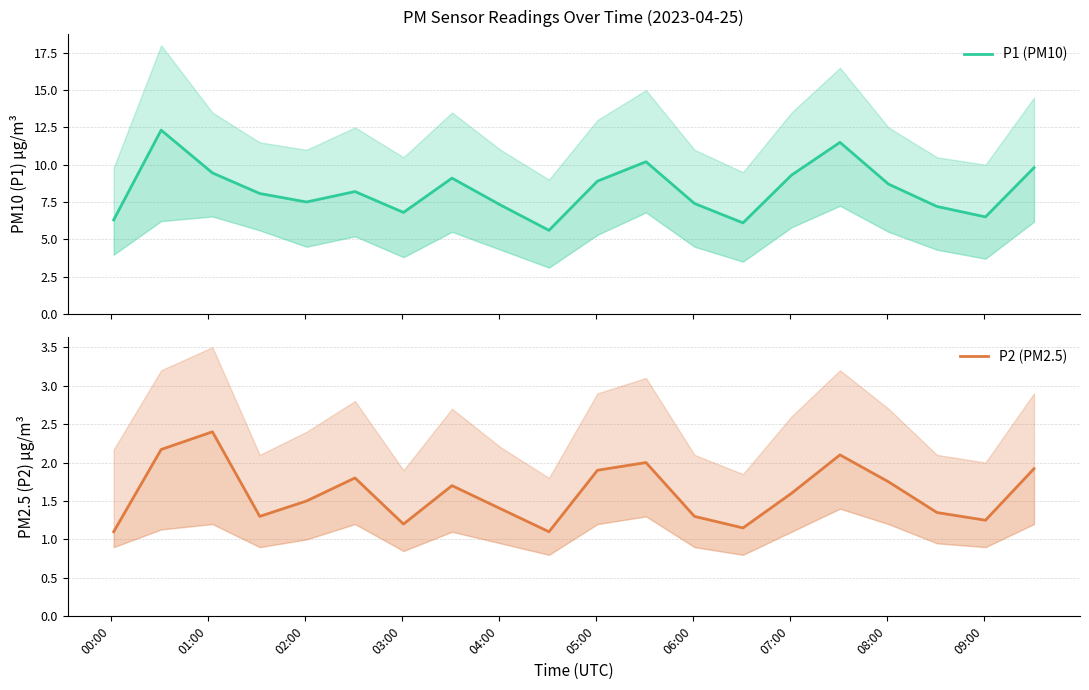

Does the chart display data point markers on the line(s)?

No